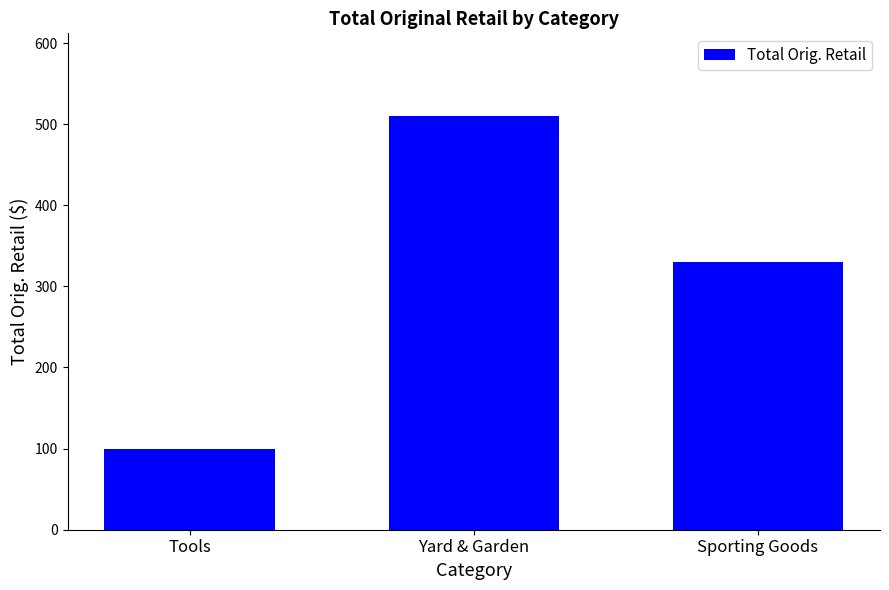

What is the average value?

313.3